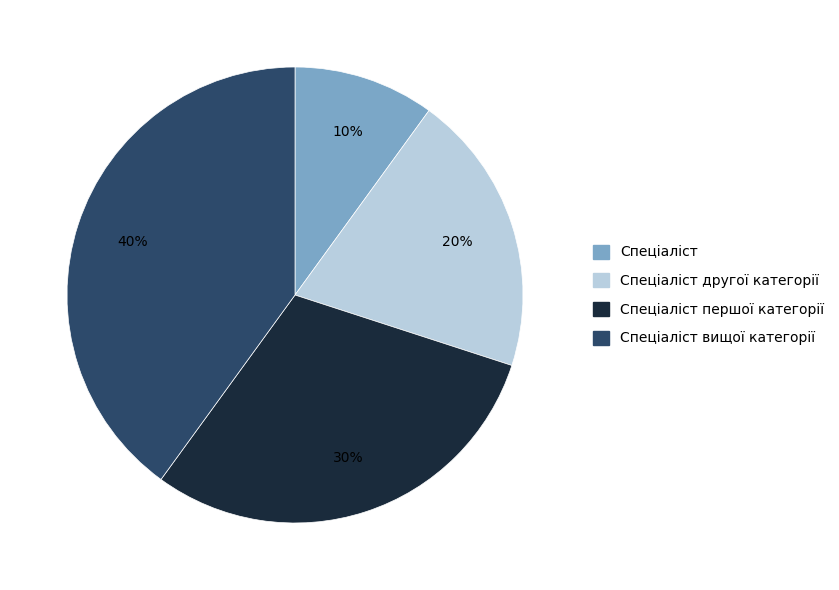

Is there a majority slice in this chart?

No